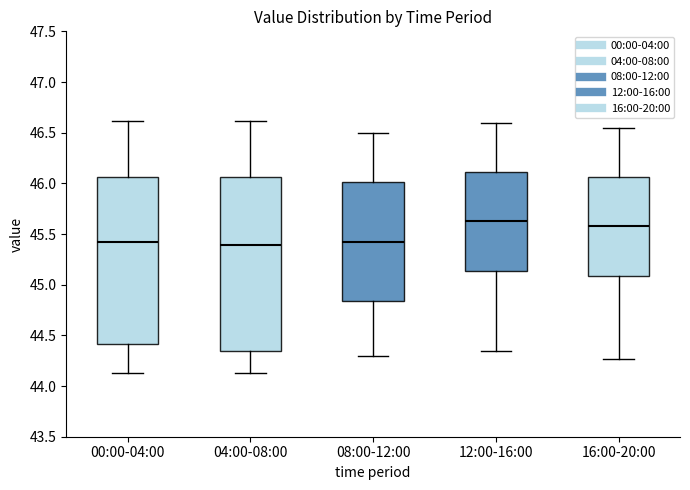

Reading left to right, transcribe this box plot: for each box, give where its median line is, the range the box spans, and where its two whiskers end, as read against the y-axis. The values are not printed on the chart, so give them approximately, as read against the axis.

00:00-04:00: median 45.40, box 44.40 to 46.05, whiskers 44.15 to 46.60
04:00-08:00: median 45.40, box 44.35 to 46.05, whiskers 44.15 to 46.60
08:00-12:00: median 45.45, box 44.85 to 46.00, whiskers 44.30 to 46.50
12:00-16:00: median 45.65, box 45.15 to 46.10, whiskers 44.35 to 46.60
16:00-20:00: median 45.60, box 45.10 to 46.05, whiskers 44.25 to 46.55